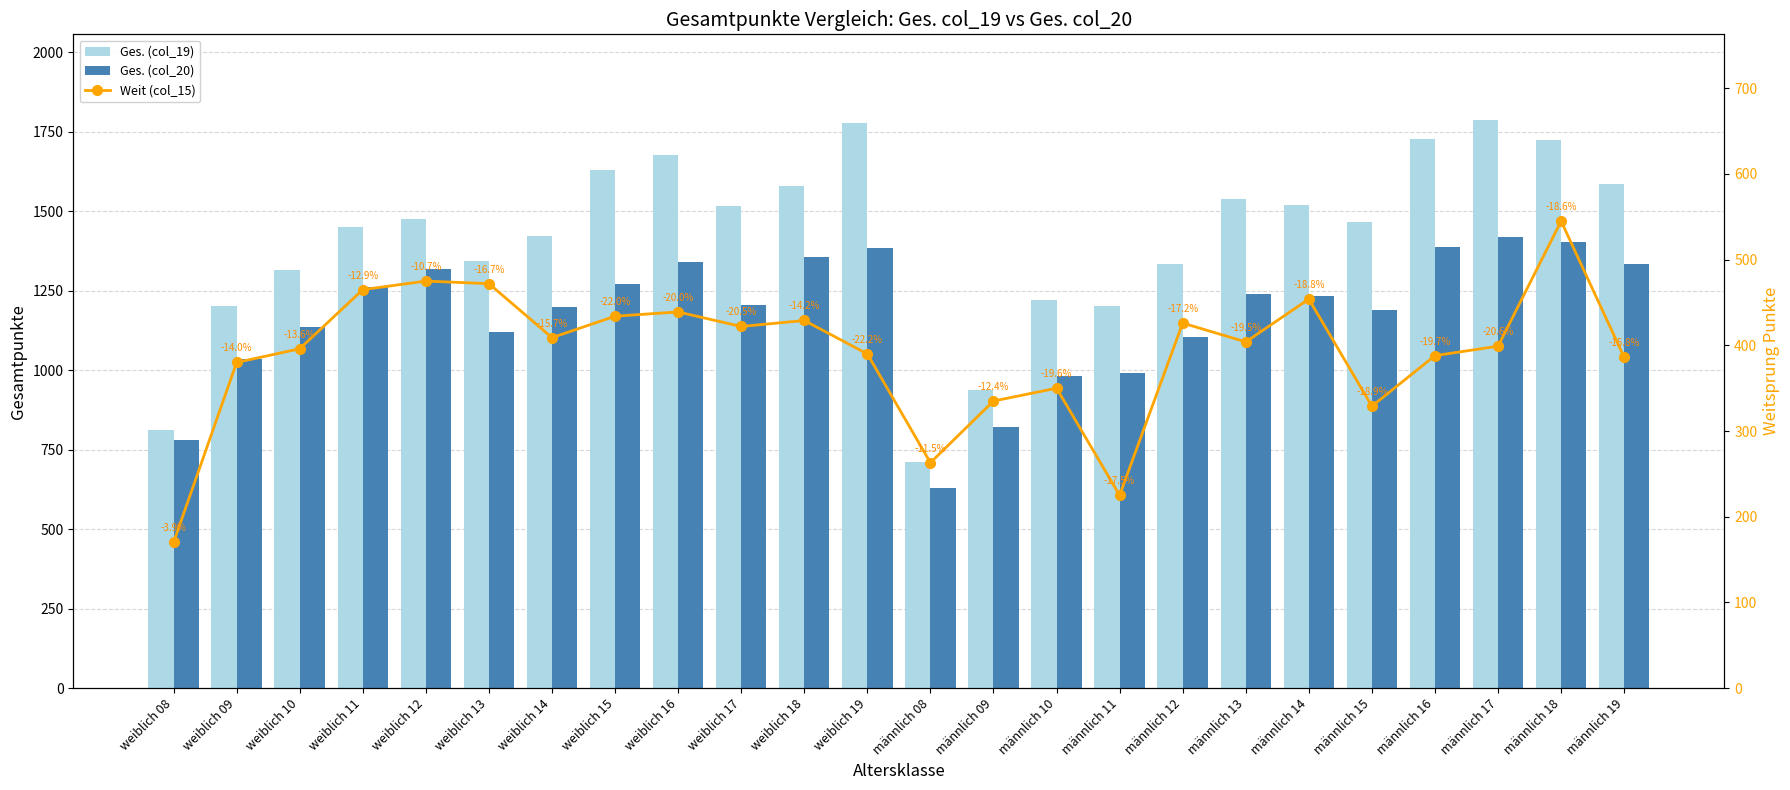

At which label does Ges. (col_19) first exceed 1474?

weiblich 15